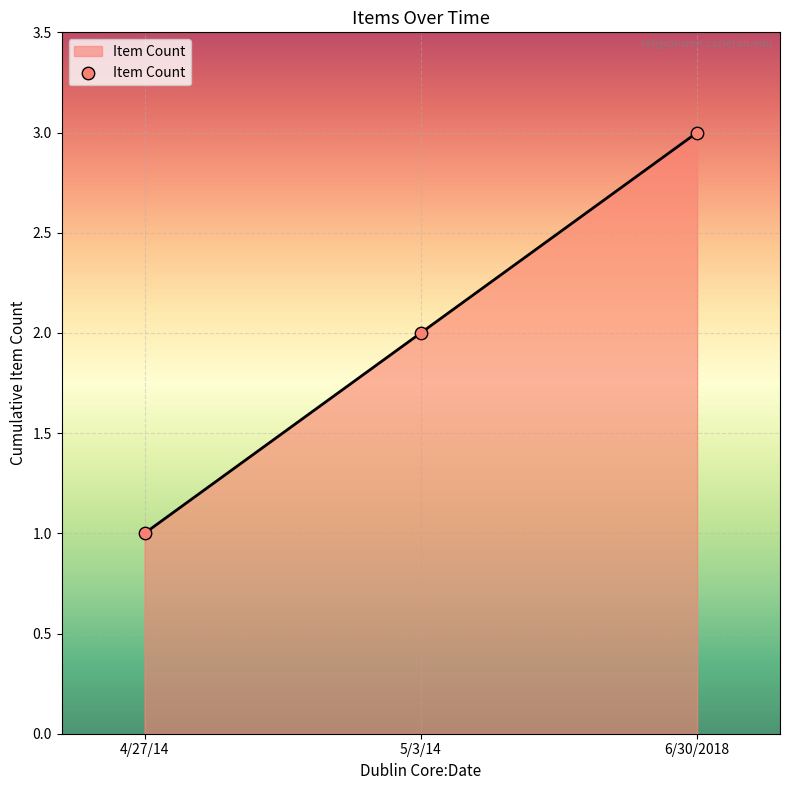

What is the change in value from 4/27/14 to 6/30/2018?

+2